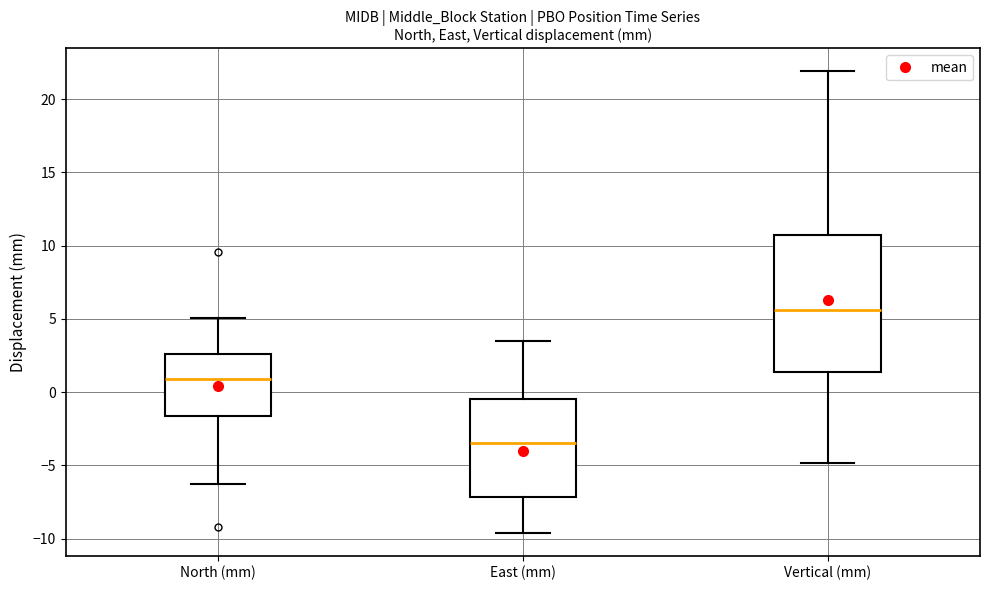

Which box has the lowest median line?

East (mm)